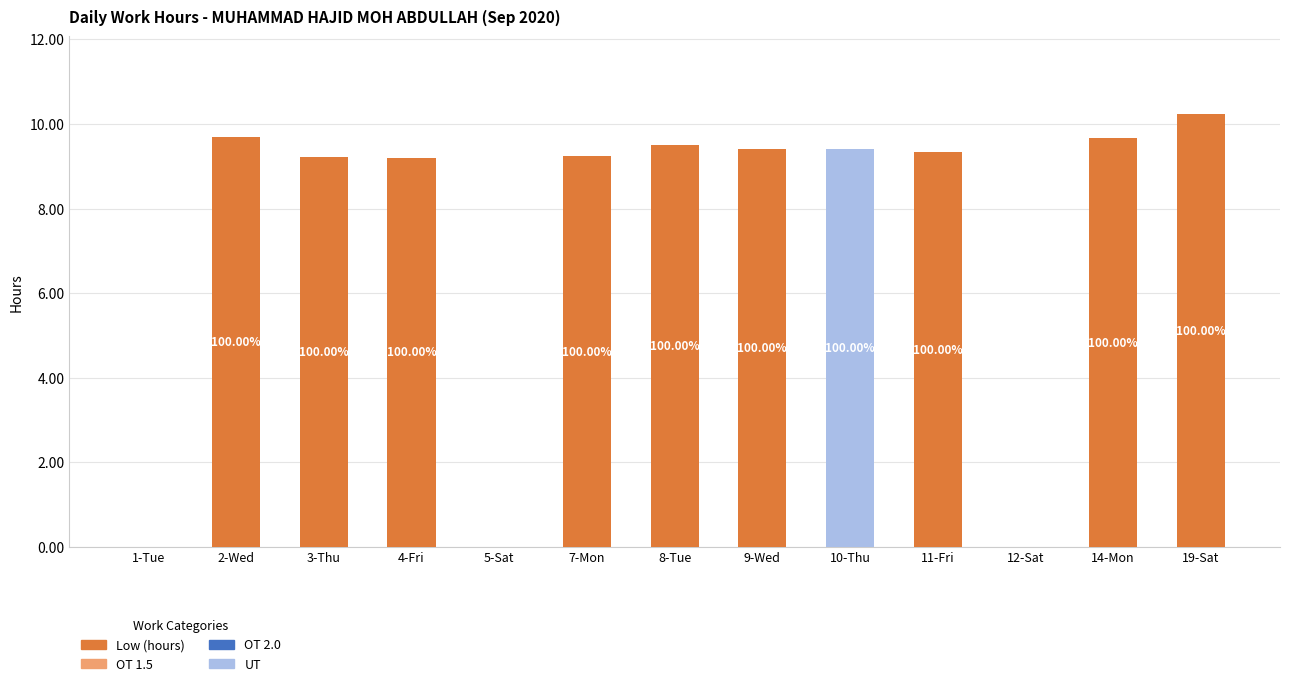

At which category is the sum across all series the highest?

19-Sat